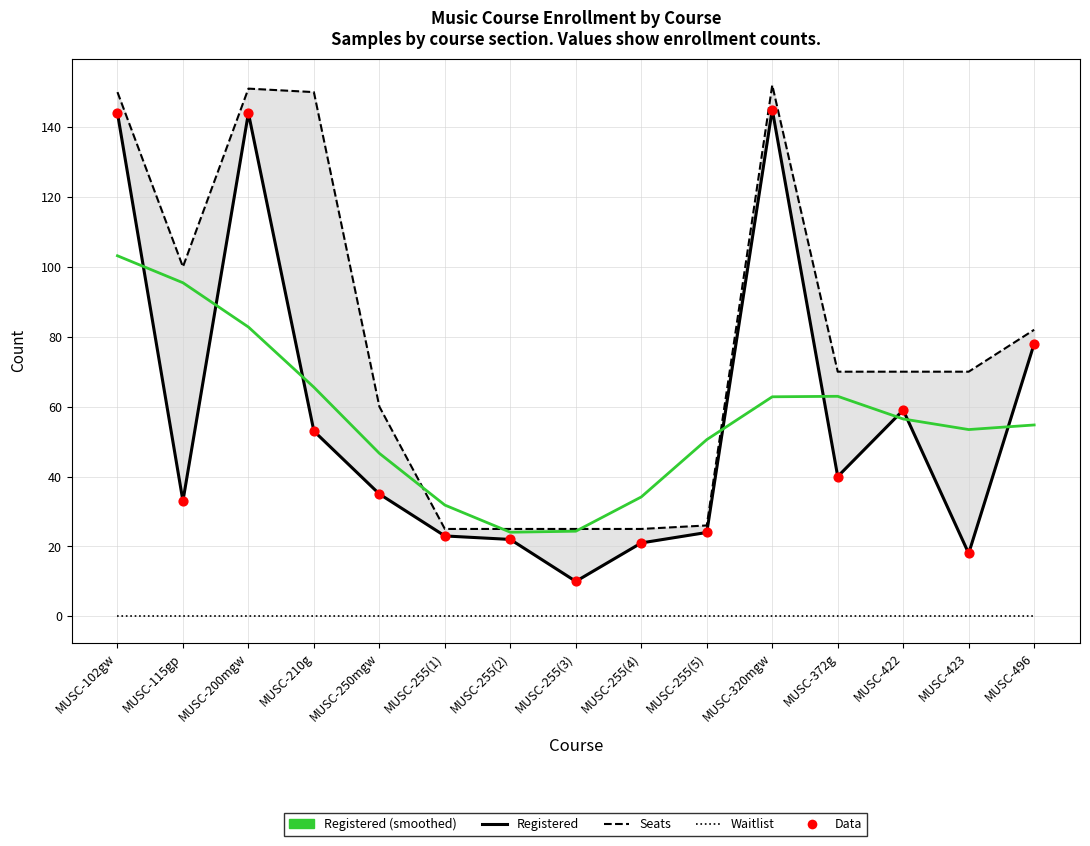

What are all the series names shown in the legend?

Seats, Registered, Registered (smoothed), Waitlist, Data